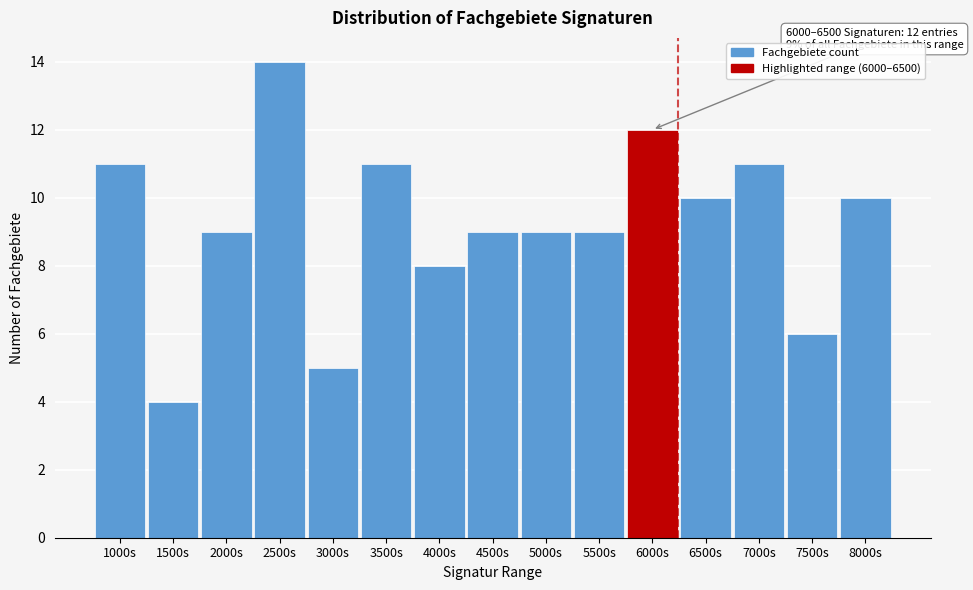

Reading left to right, transcribe all the data shown in this chart.

11	4	9	14	5	11	8	9	9	9	12	10	11	6	10